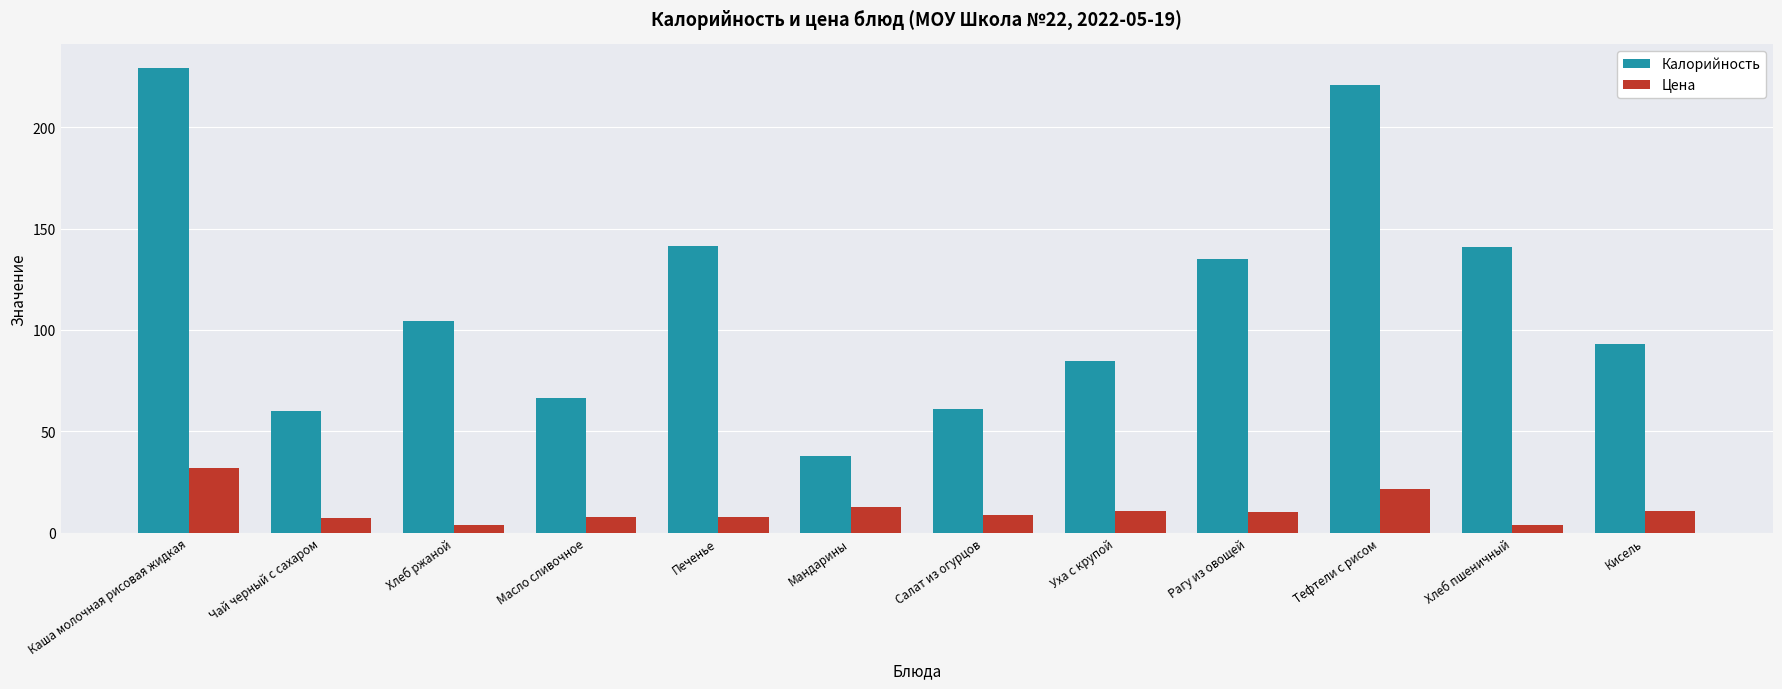

At which category is the sum across all series the highest?

Каша молочная рисовая жидкая